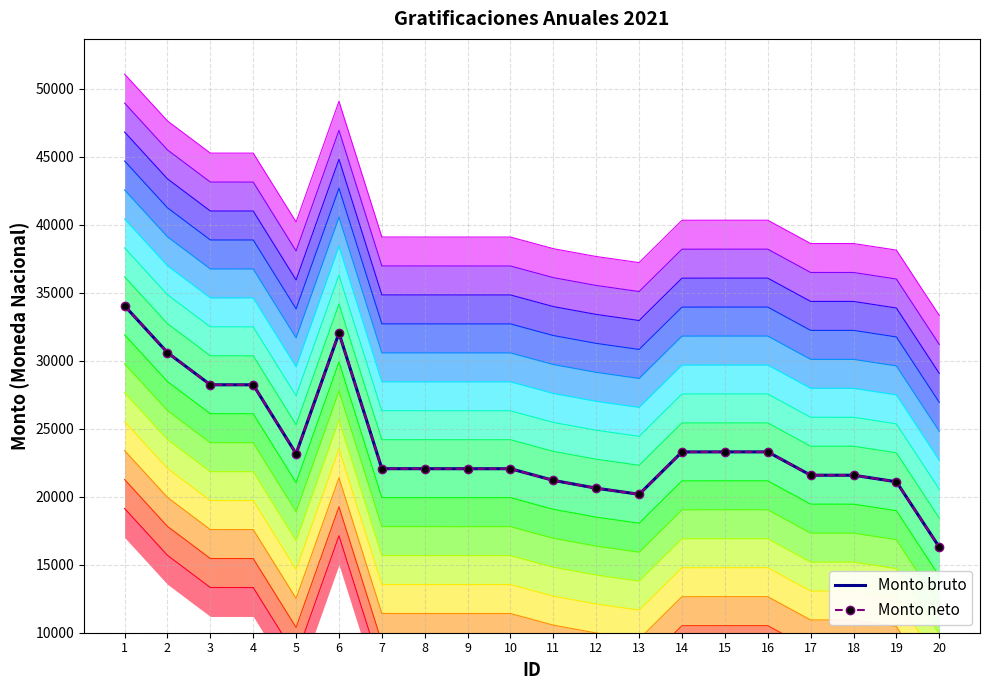

In Monto bruto, how many points are lower than both neighbors (excluding endpoints)?

2